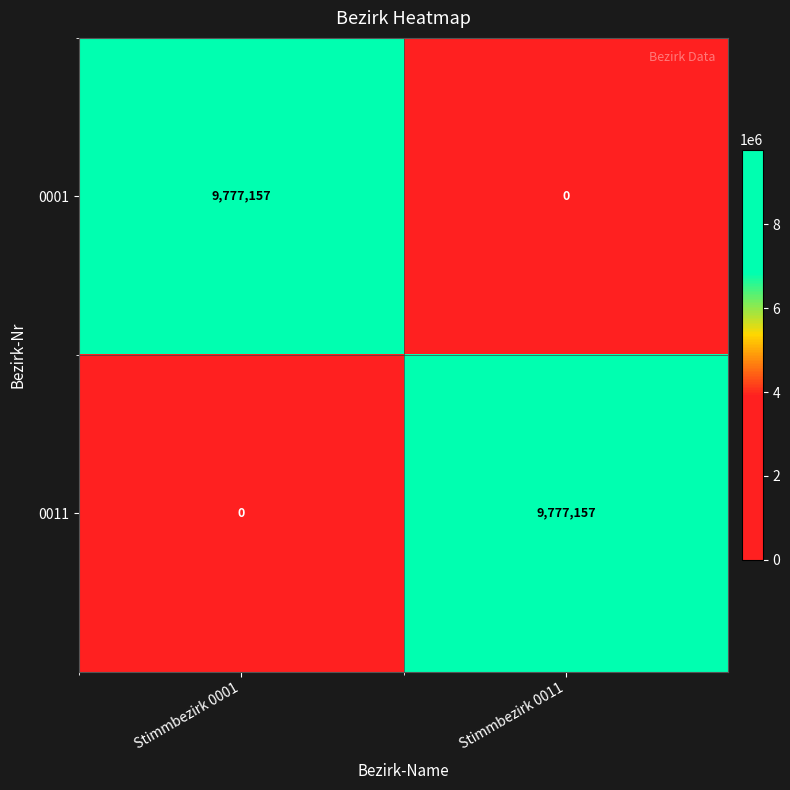

Reading left to right, what are all the values shown in this chart?

0001: 9777157	0
0011: 0	9777157